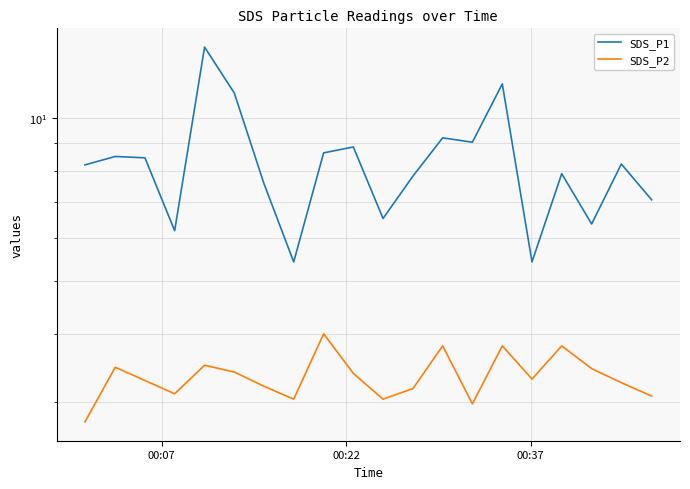

What is the value of the SDS_P2 point at the 14th from the left?

3.0